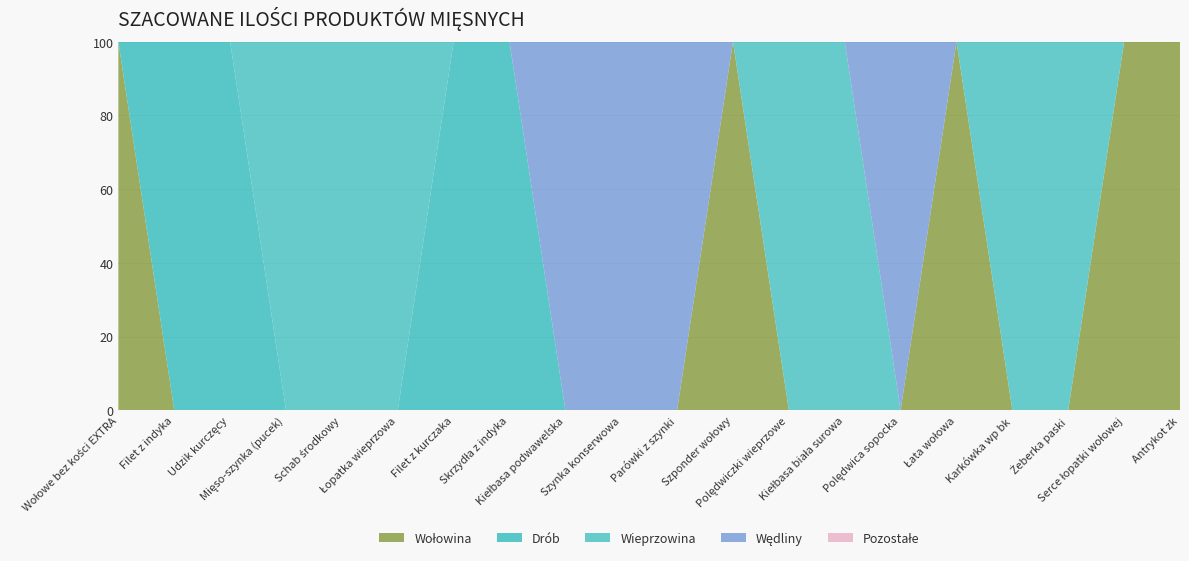

Reading left to right, extract all data points from this chart.

Wołowina: Wołowe bez kości EXTRA=200	Filet z indyka=0	Udzik kurczęcy=0	Mięso-szynka (pucek)=0	Schab środkowy=0	Łopatka wieprzowa=0	Filet z kurczaka=0	Skrzydła z indyka=0	Kiełbasa podwawelska=0	Szynka konserwowa=0	Parówki z szynki=0	Szponder wołowy=40	Polędwiczki wieprzowe=0	Kiełbasa biała surowa=0	Polędwica sopocka=0	Łata wołowa=40	Karkówka wp bk=0	Żeberka paski=0	Serce łopatki wołowej=250	Antrykot zk=40
Drób: Wołowe bez kości EXTRA=0	Filet z indyka=300	Udzik kurczęcy=700	Mięso-szynka (pucek)=0	Schab środkowy=0	Łopatka wieprzowa=0	Filet z kurczaka=900	Skrzydła z indyka=50	Kiełbasa podwawelska=0	Szynka konserwowa=0	Parówki z szynki=0	Szponder wołowy=0	Polędwiczki wieprzowe=0	Kiełbasa biała surowa=0	Polędwica sopocka=0	Łata wołowa=0	Karkówka wp bk=0	Żeberka paski=0	Serce łopatki wołowej=0	Antrykot zk=0
Wieprzowina: Wołowe bez kości EXTRA=0	Filet z indyka=0	Udzik kurczęcy=0	Mięso-szynka (pucek)=900	Schab środkowy=600	Łopatka wieprzowa=600	Filet z kurczaka=0	Skrzydła z indyka=0	Kiełbasa podwawelska=0	Szynka konserwowa=0	Parówki z szynki=0	Szponder wołowy=0	Polędwiczki wieprzowe=200	Kiełbasa biała surowa=50	Polędwica sopocka=0	Łata wołowa=0	Karkówka wp bk=300	Żeberka paski=200	Serce łopatki wołowej=0	Antrykot zk=0
Wędliny: Wołowe bez kości EXTRA=0	Filet z indyka=0	Udzik kurczęcy=0	Mięso-szynka (pucek)=0	Schab środkowy=0	Łopatka wieprzowa=0	Filet z kurczaka=0	Skrzydła z indyka=0	Kiełbasa podwawelska=100	Szynka konserwowa=40	Parówki z szynki=40	Szponder wołowy=0	Polędwiczki wieprzowe=0	Kiełbasa biała surowa=0	Polędwica sopocka=30	Łata wołowa=0	Karkówka wp bk=0	Żeberka paski=0	Serce łopatki wołowej=0	Antrykot zk=0
Pozostałe: Wołowe bez kości EXTRA=0	Filet z indyka=0	Udzik kurczęcy=0	Mięso-szynka (pucek)=0	Schab środkowy=0	Łopatka wieprzowa=0	Filet z kurczaka=0	Skrzydła z indyka=0	Kiełbasa podwawelska=0	Szynka konserwowa=0	Parówki z szynki=0	Szponder wołowy=0	Polędwiczki wieprzowe=0	Kiełbasa biała surowa=0	Polędwica sopocka=0	Łata wołowa=0	Karkówka wp bk=0	Żeberka paski=0	Serce łopatki wołowej=0	Antrykot zk=0